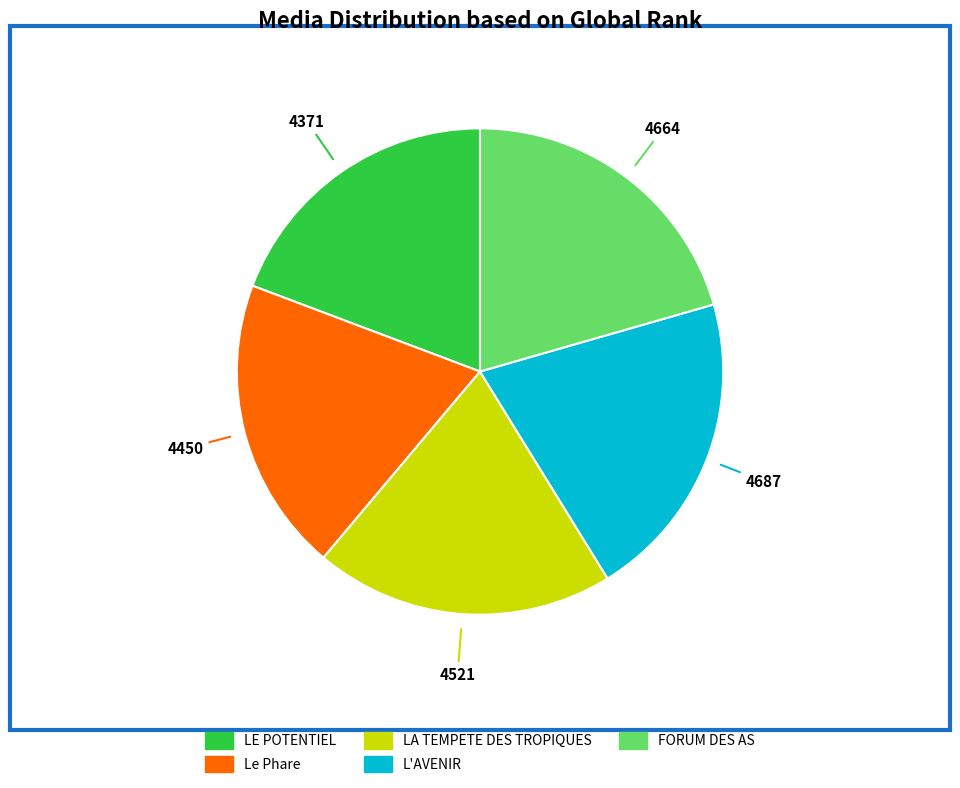

Approximately how many times larger is the value at LA TEMPETE DES TROPIQUES compared to L'AVENIR?

1.0